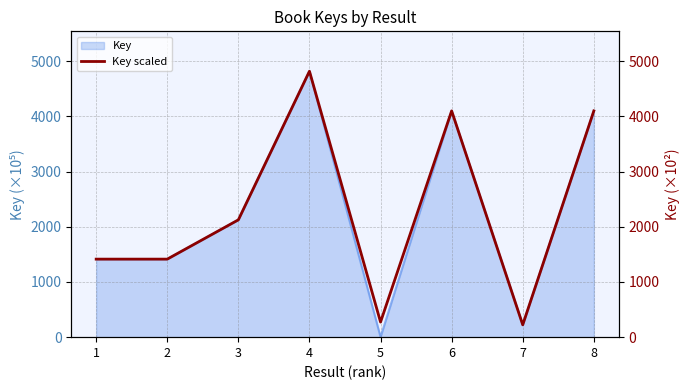

The value at 5 is 405.8. True or false?

False